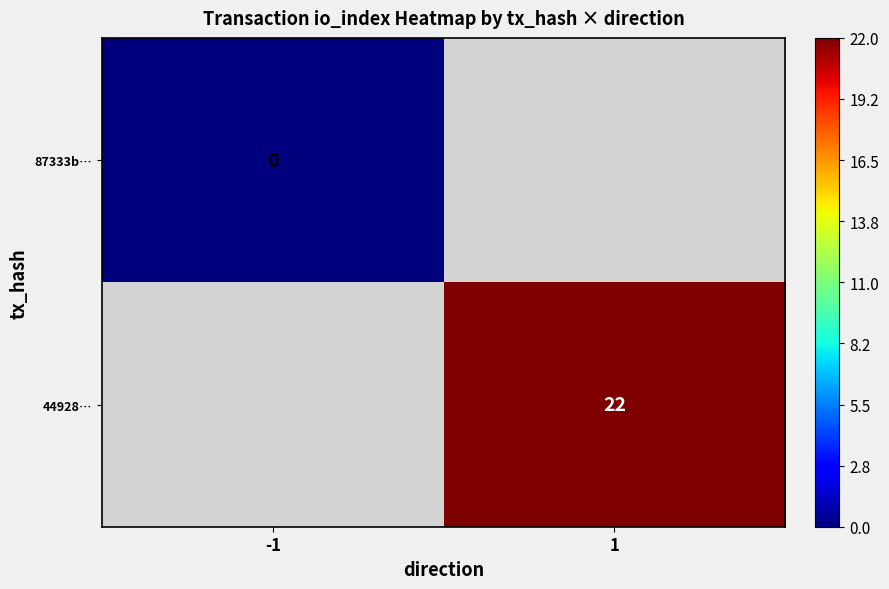

At how many categories does at least one series exceed 4?

1